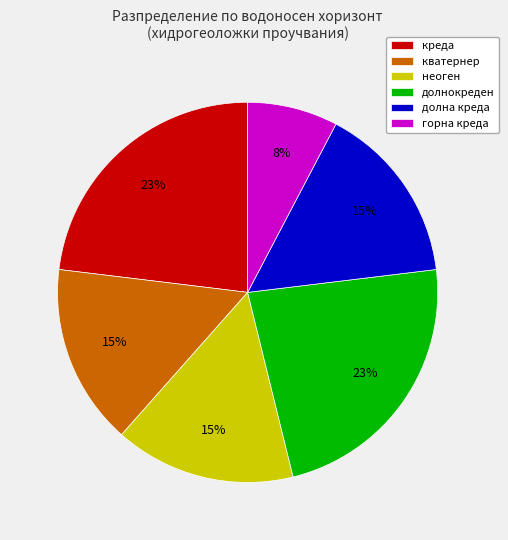

Is there a majority slice in this chart?

No